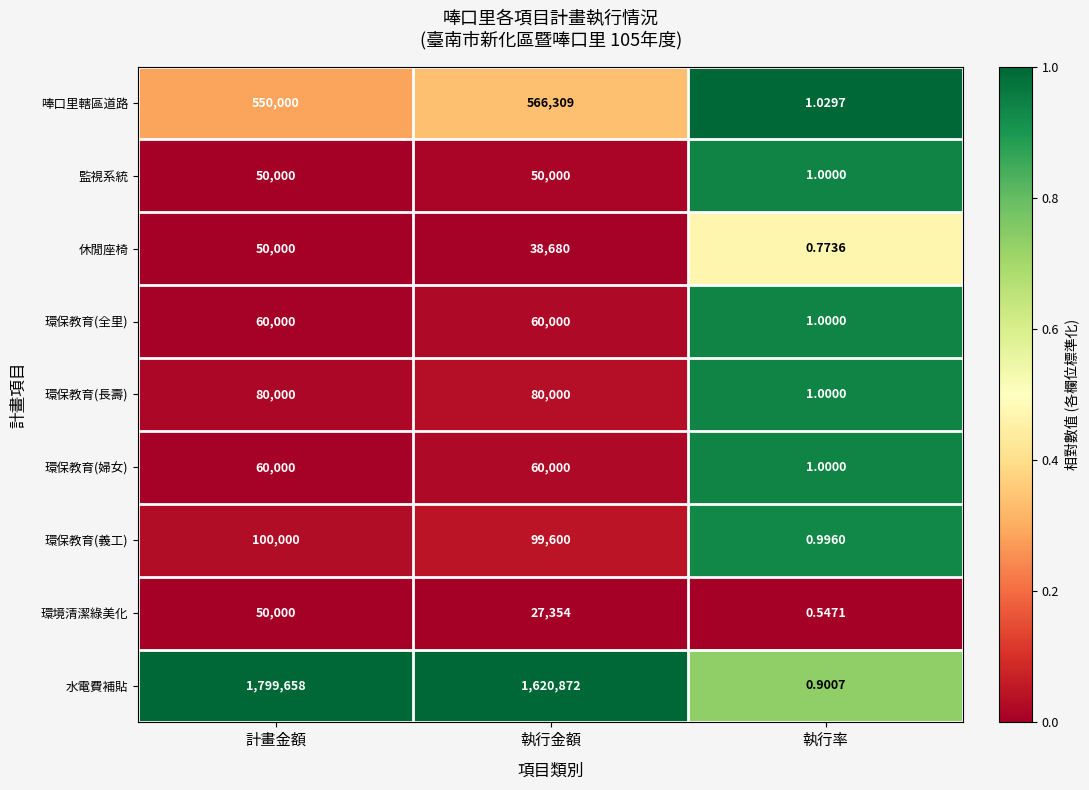

Where is 環保教育(婦女) nearest to the value 30000?

執行率